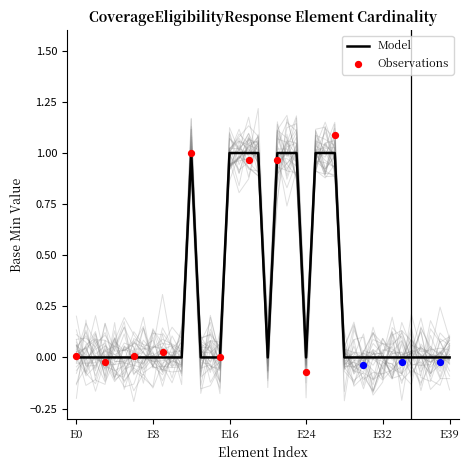

Which has a higher value, E16 or 26?

26